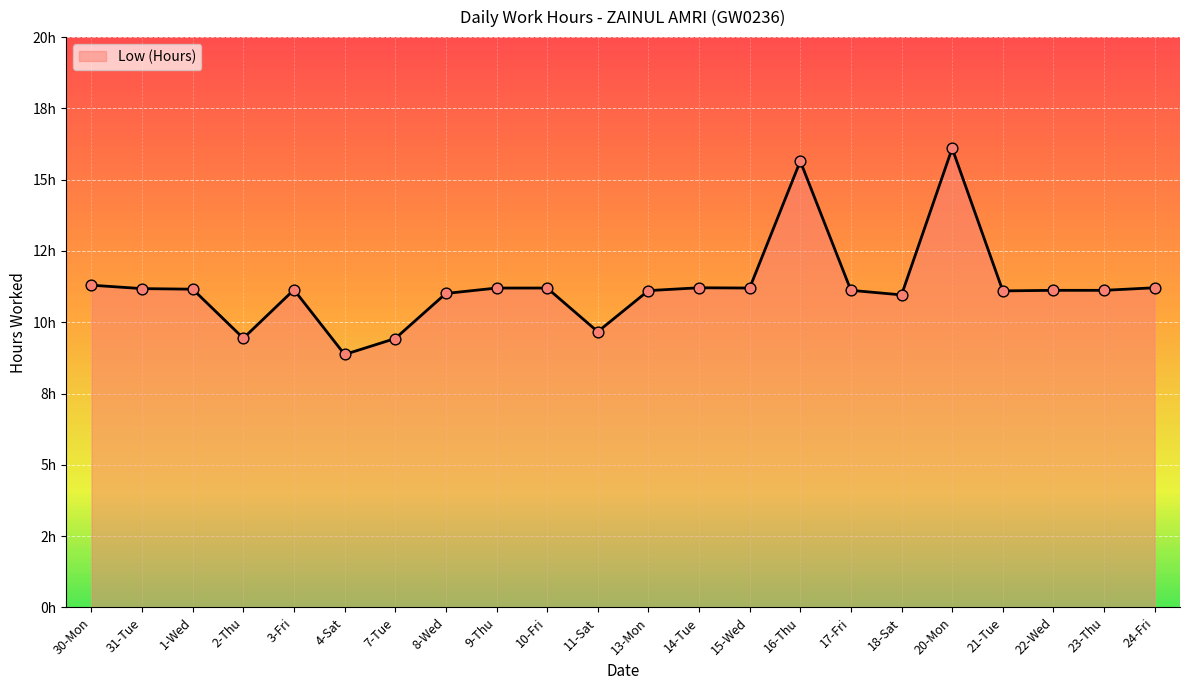

Between 4-Sat and 17-Fri, which is larger?

17-Fri